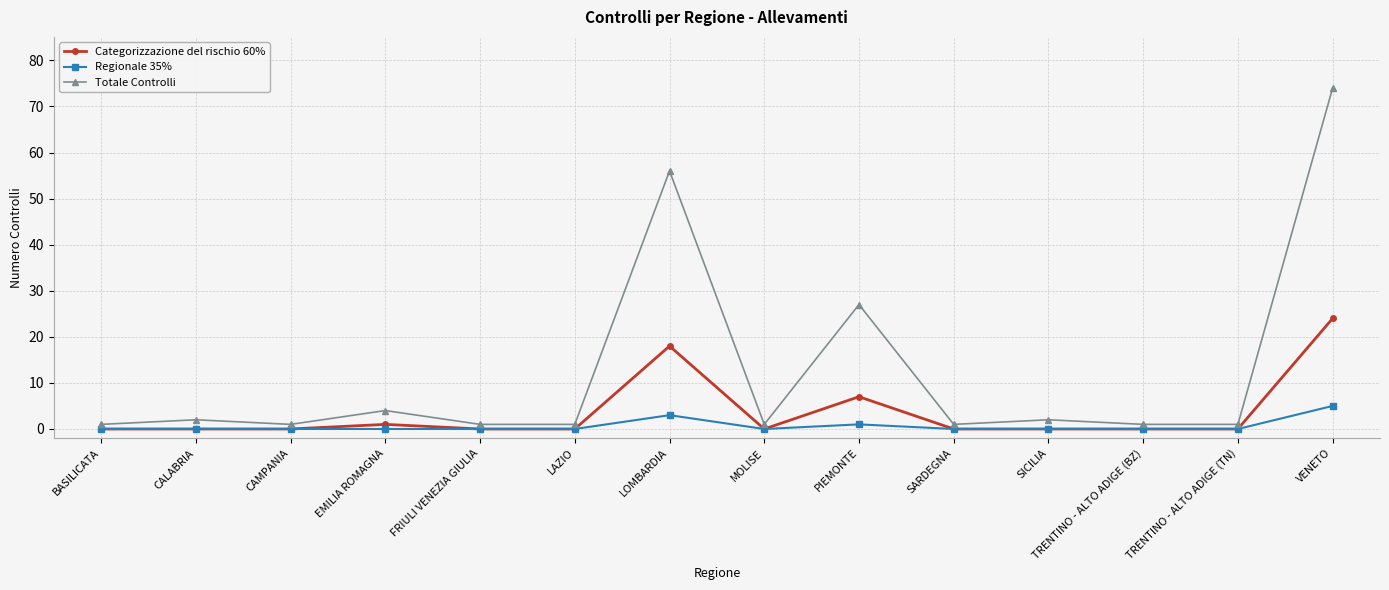

At which category is the sum across all series the highest?

VENETO